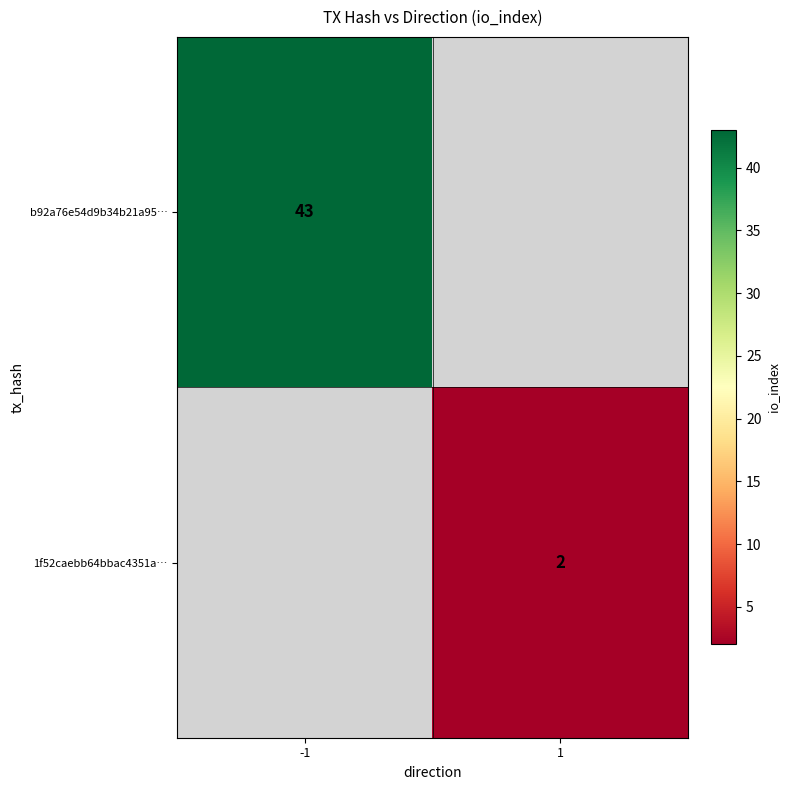

True or false: b92a76e54d9b34b21a95… has a value of 16 at -1.

False